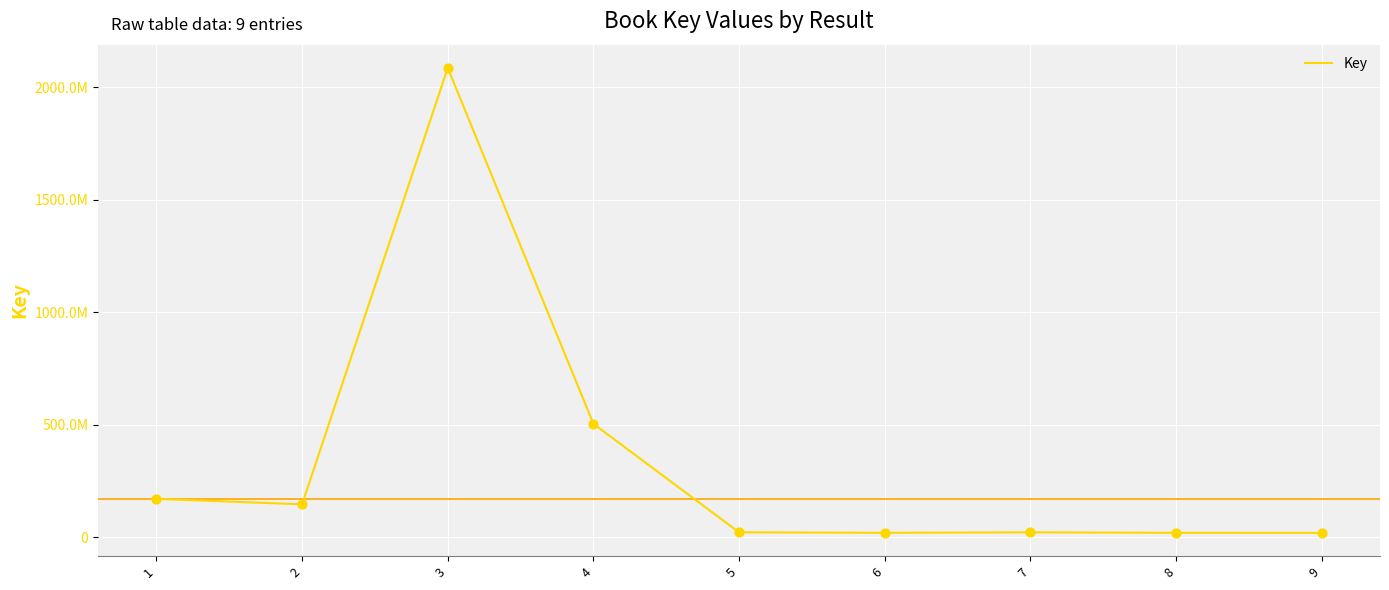

What is the change in value from 4 to 7?

-482337250